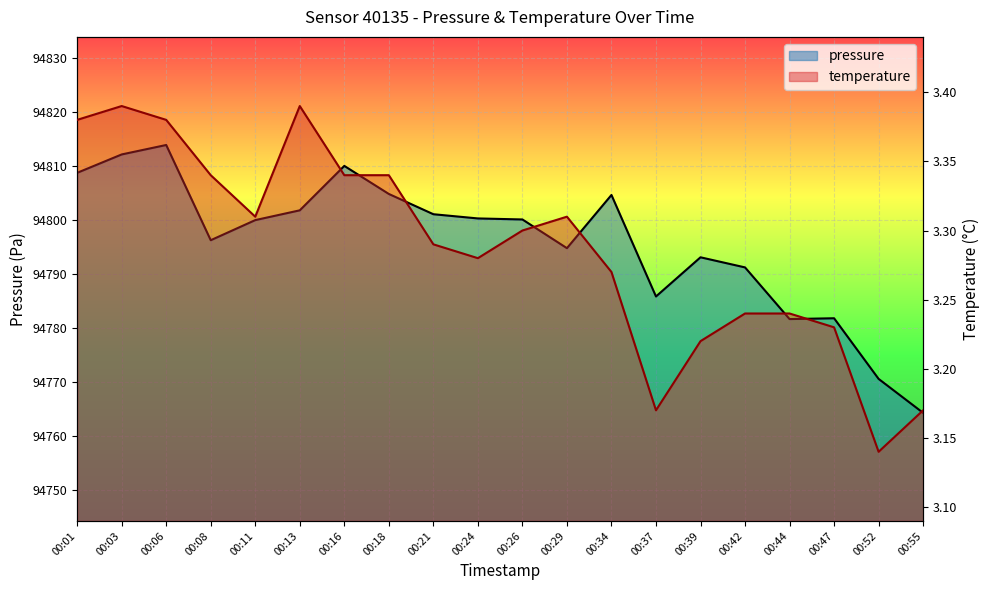

Count the number of categories in the chart.

20